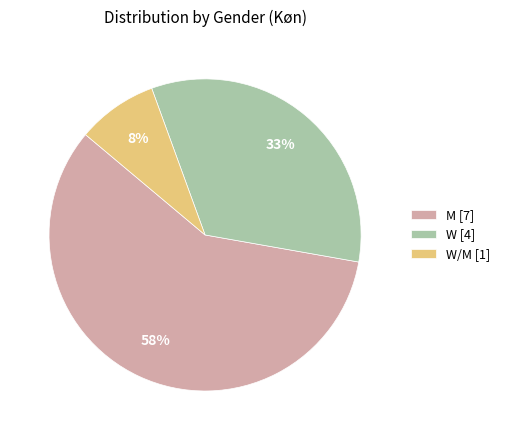

How many slices are in this pie chart?

3